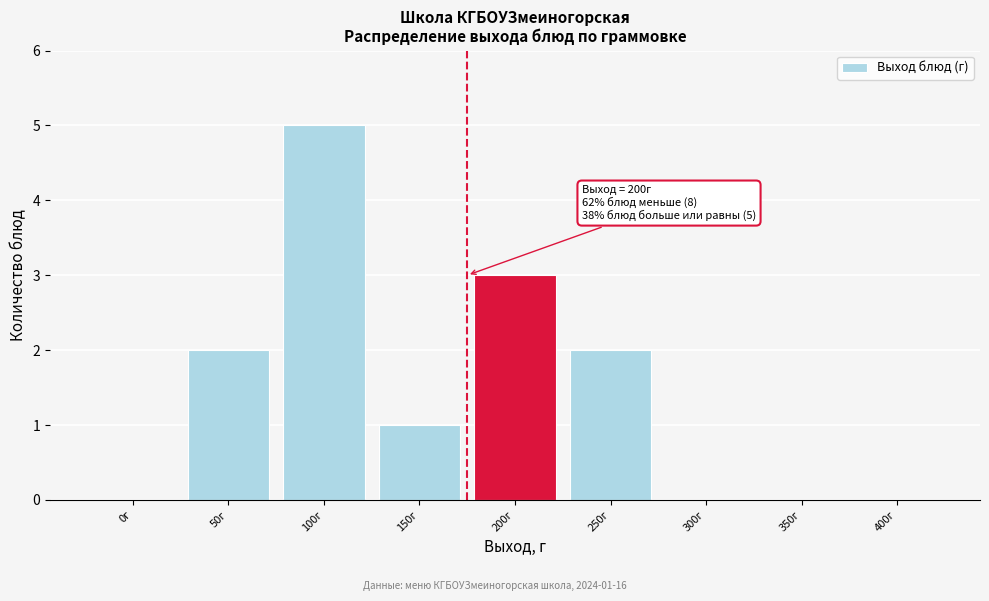

Reading left to right, transcribe all the data shown in this chart.

0г=0	50г=2	100г=5	150г=1	200г=3	250г=2	300г=0	350г=0	400г=0